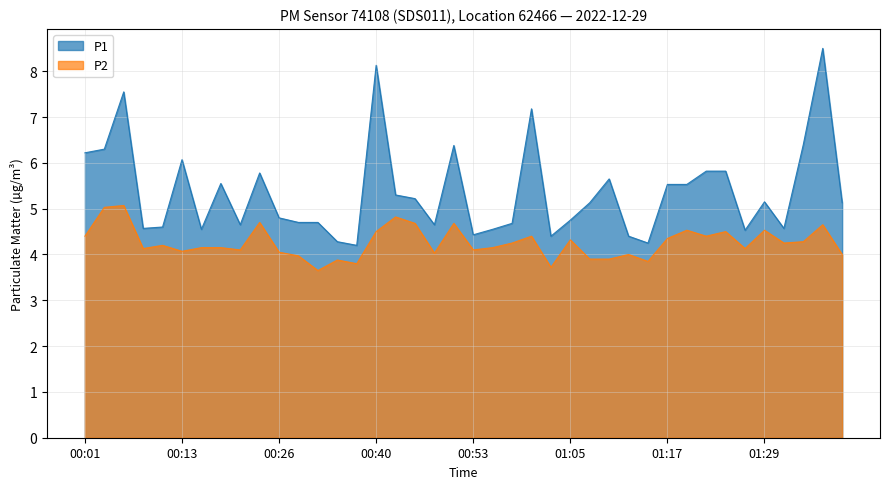

How many interior local peaks does the P1 series have?

10